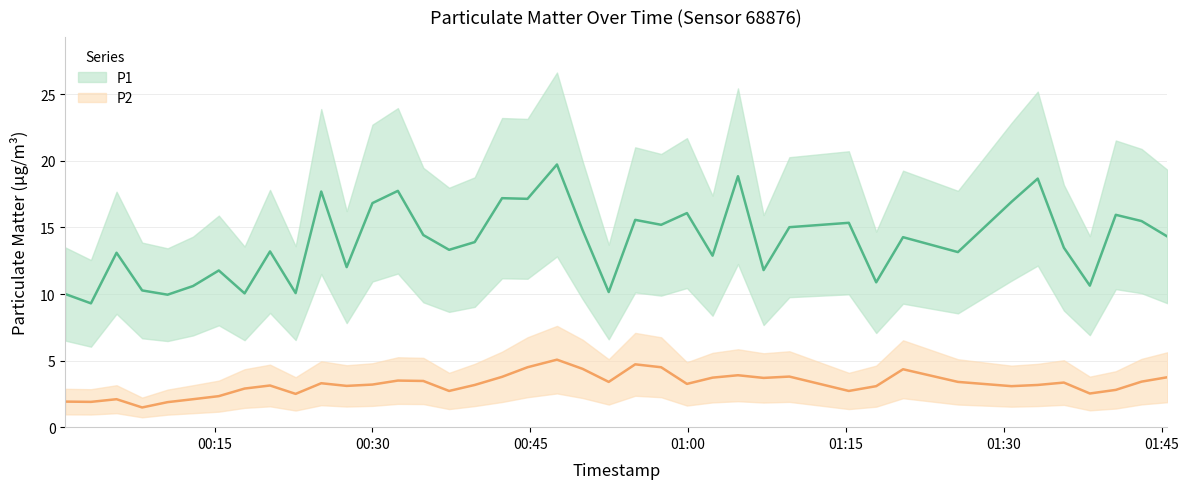

Where is the first local minimum for P2?

2022-10-01T00:03:15